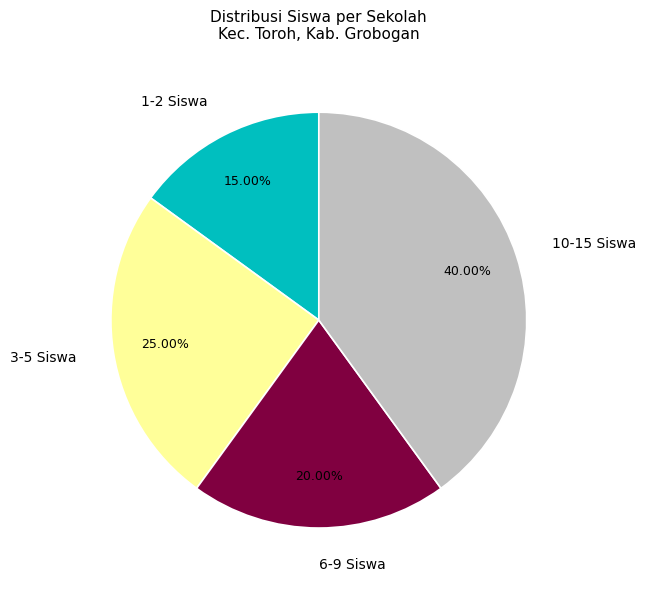

Count the number of slices in the pie.

4